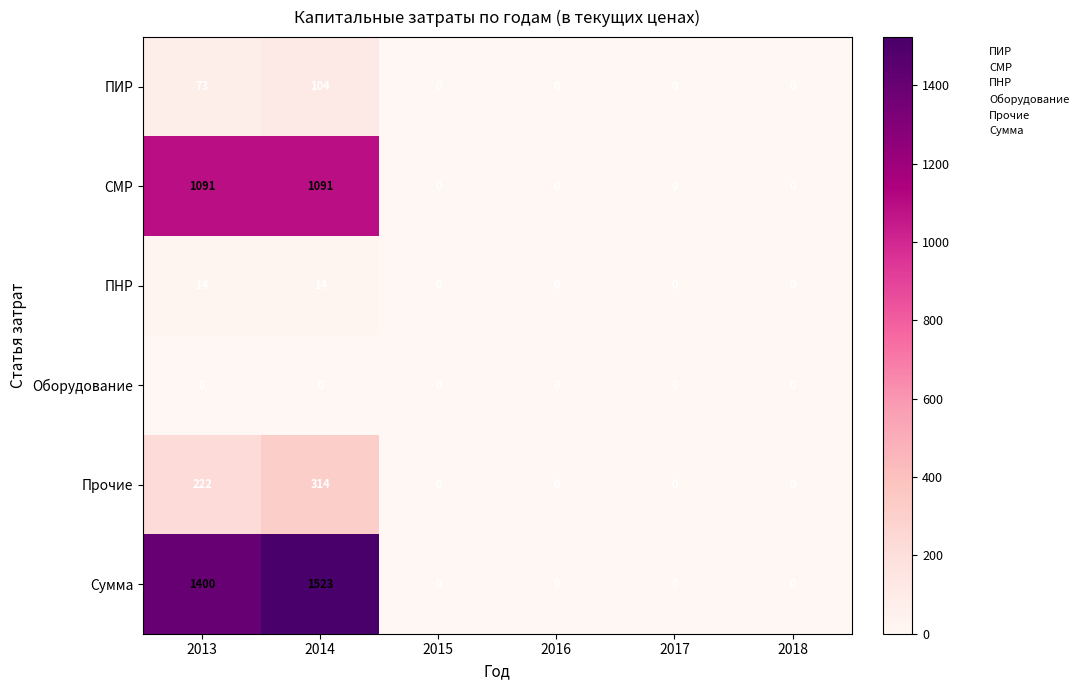

Which series has the largest range (max minus min)?

Сумма